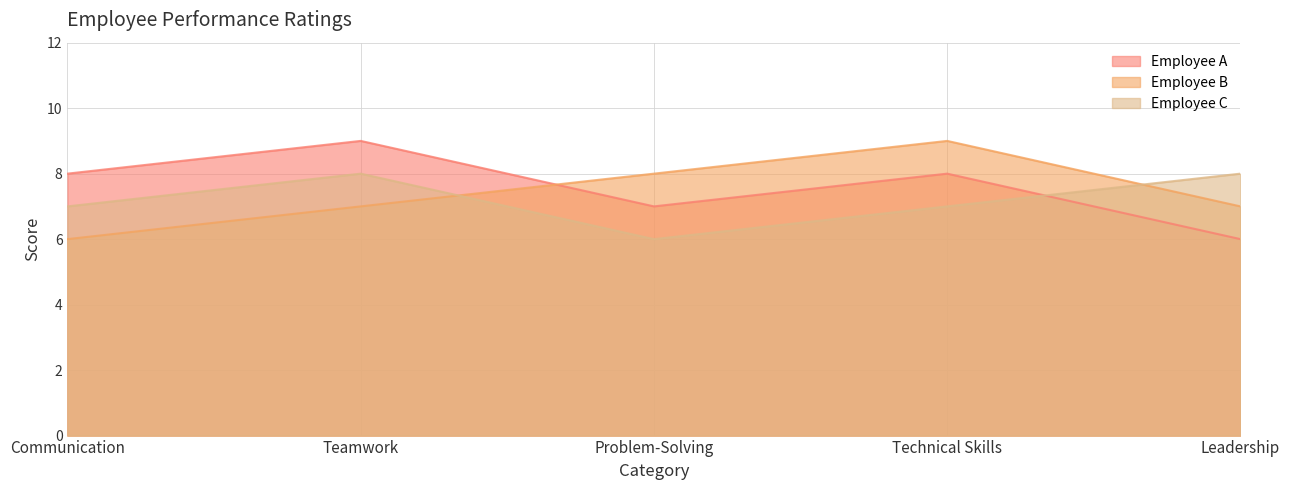

What is the difference between the second highest and minimum values in the Employee C series?

2